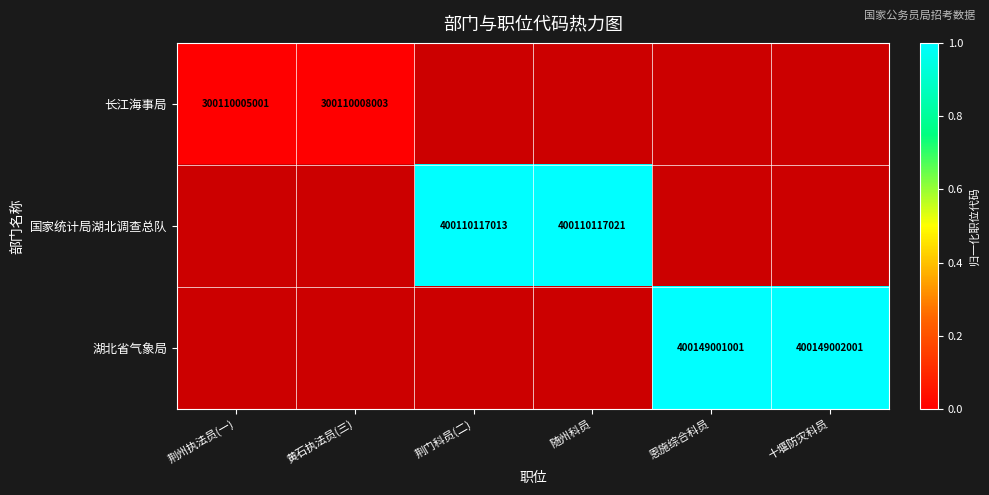

The 国家统计局湖北调查总队 series shows 278677139187 at 随州科员. True or false?

False